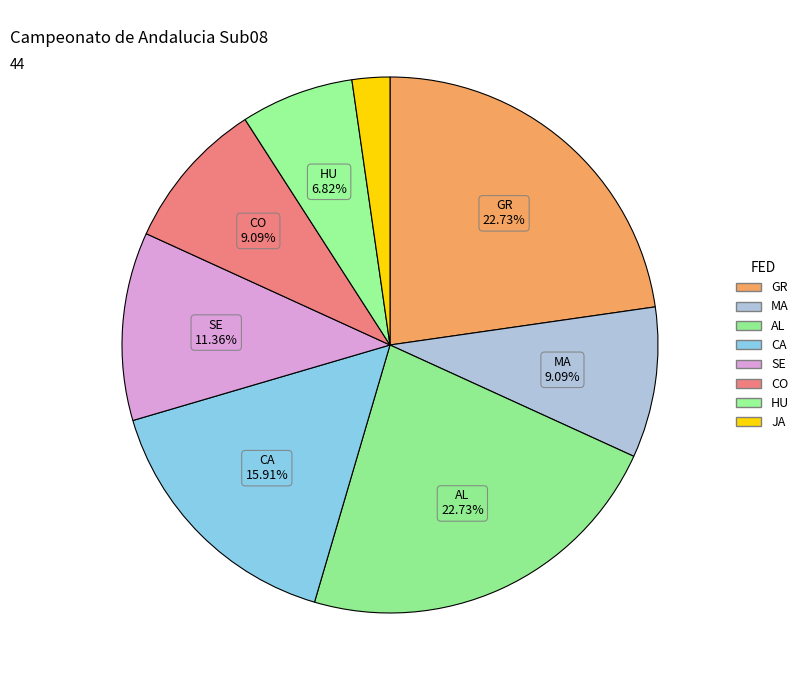

To the nearest percent, what is the average slice percentage?

12%